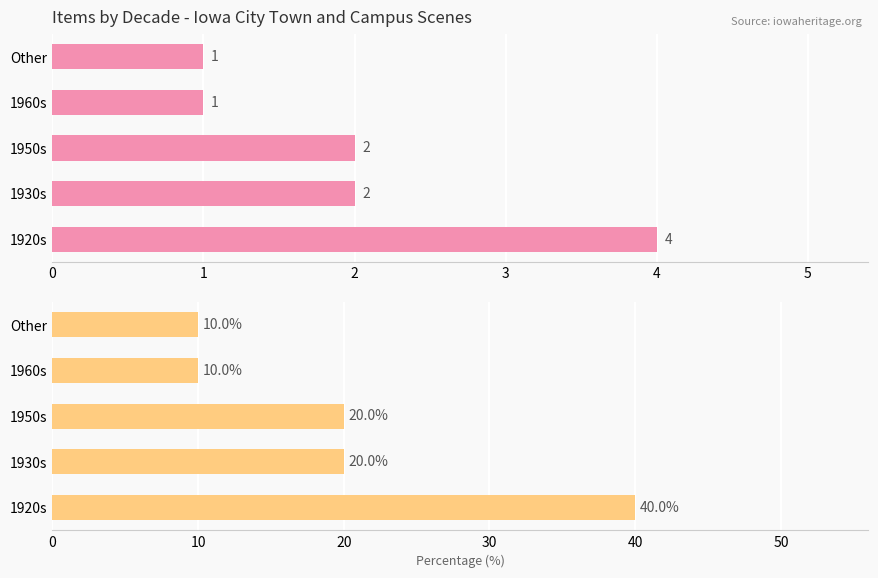

At 1920s, list the series in order from smallest to largest.

Items by Decade, Percentage of Items by Decade